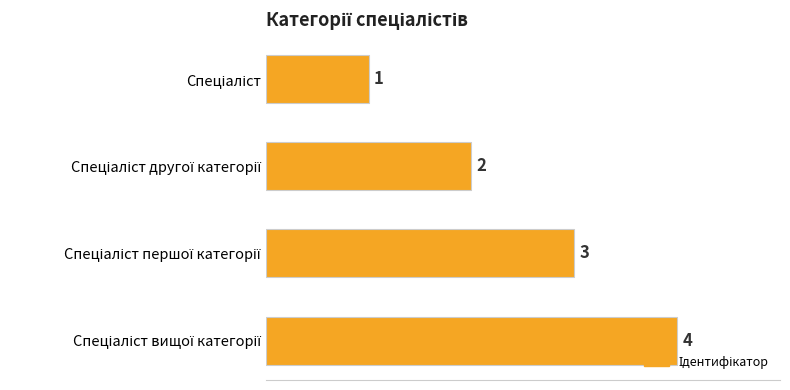

What is the sum of all values?

10